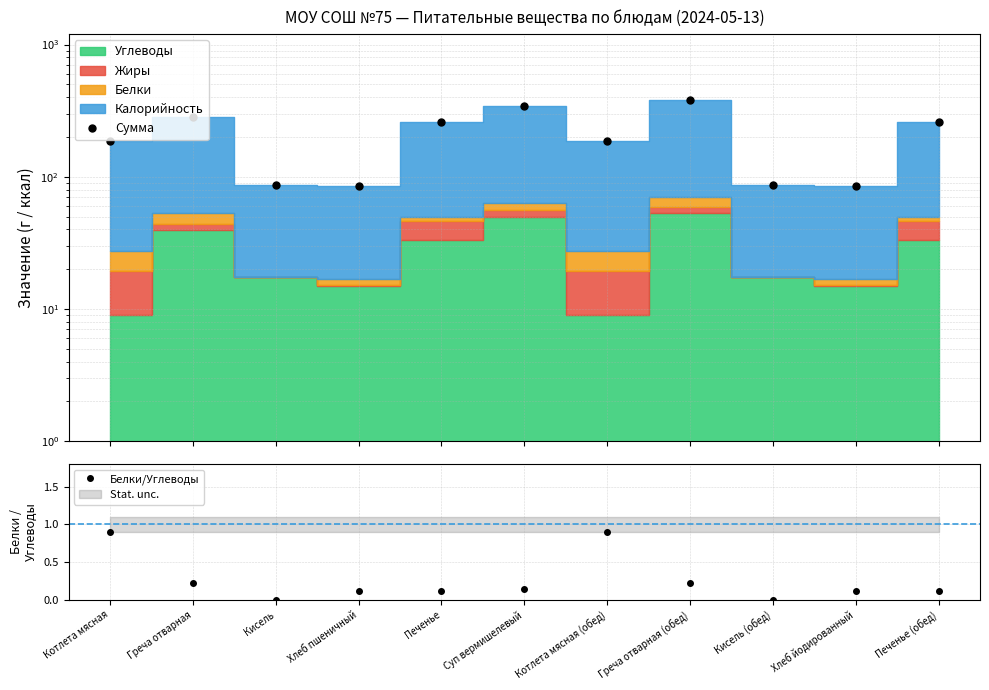

The value of Белки/Углеводы at Греча отварная is 0.2. True or false?

True